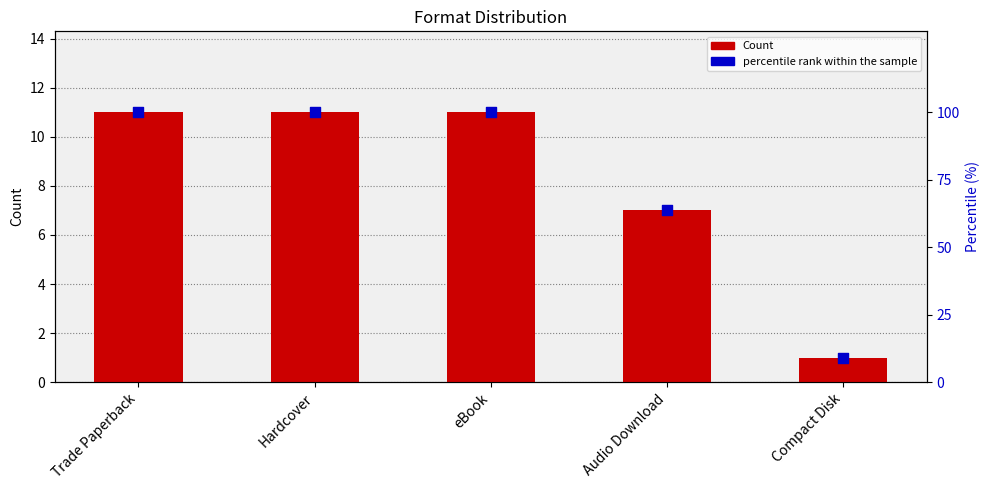

Which series has the widest spread of Y values?

percentile rank within the sample